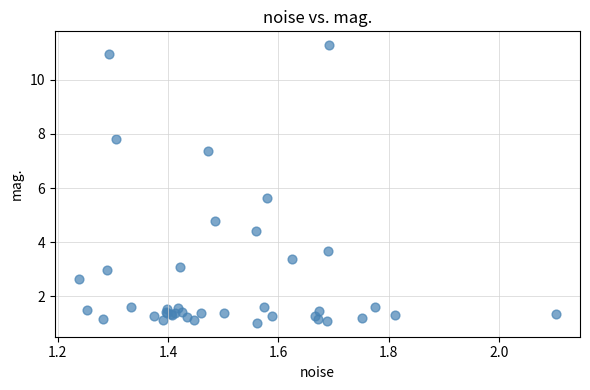

What Y value in the scatter plot is closest to 6?

5.6